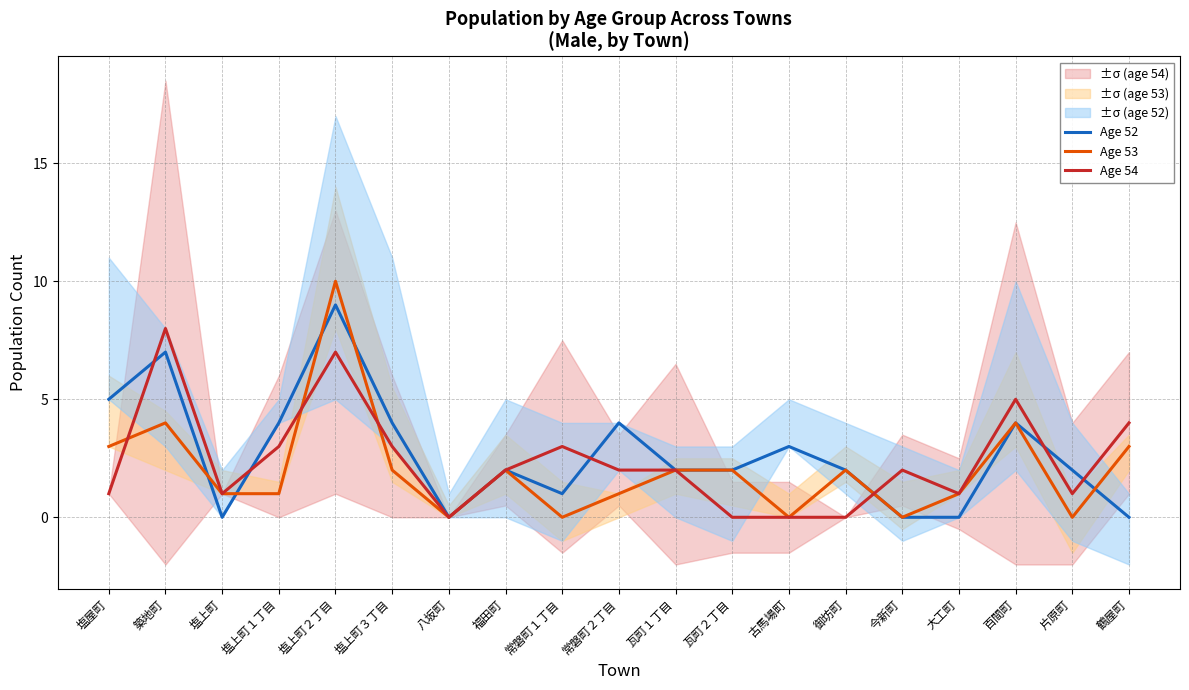

Reading left to right, extract all data points from this chart.

Age 52: 塩屋町=5	築地町=7	塩上町=0	塩上町１丁目=4	塩上町２丁目=9	塩上町３丁目=4	八坂町=0	福田町=2	常磐町１丁目=1	常磐町２丁目=4	瓦町１丁目=2	瓦町２丁目=2	古馬場町=3	御坊町=2	今新町=0	大工町=0	百間町=4	片原町=2	鶴屋町=0
Age 53: 塩屋町=3	築地町=4	塩上町=1	塩上町１丁目=1	塩上町２丁目=10	塩上町３丁目=2	八坂町=0	福田町=2	常磐町１丁目=0	常磐町２丁目=1	瓦町１丁目=2	瓦町２丁目=2	古馬場町=0	御坊町=2	今新町=0	大工町=1	百間町=4	片原町=0	鶴屋町=3
Age 54: 塩屋町=1	築地町=8	塩上町=1	塩上町１丁目=3	塩上町２丁目=7	塩上町３丁目=3	八坂町=0	福田町=2	常磐町１丁目=3	常磐町２丁目=2	瓦町１丁目=2	瓦町２丁目=0	古馬場町=0	御坊町=0	今新町=2	大工町=1	百間町=5	片原町=1	鶴屋町=4